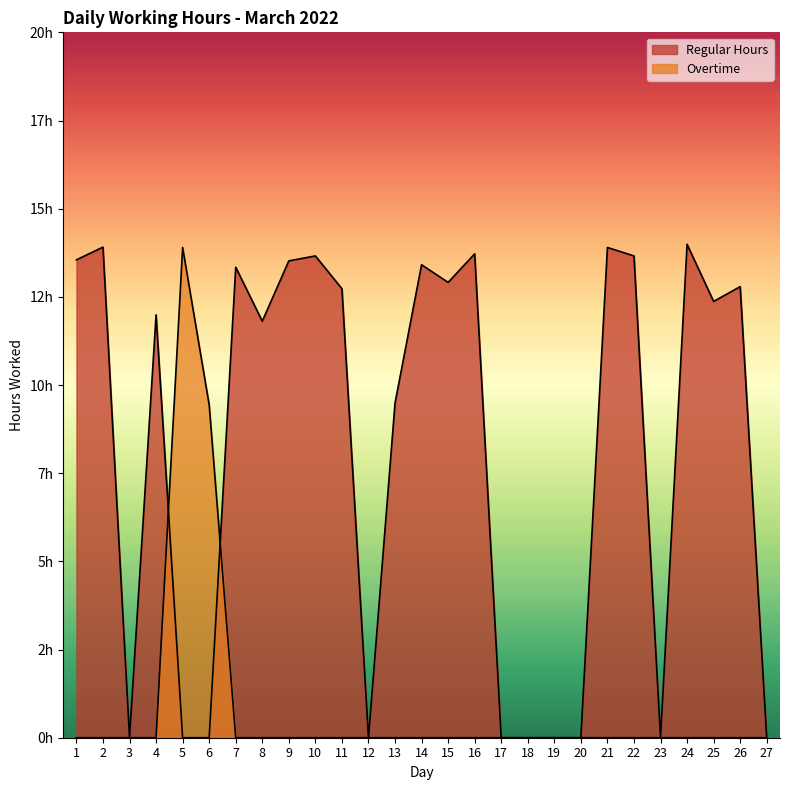

Reading left to right, list all the values displayed in this chart.

Regular Hours: 1=13.6	2=13.9	3=0.0	4=12.0	5=0.0	6=0.0	7=13.3	8=11.8	9=13.5	10=13.7	11=12.7	12=0.0	13=9.5	14=13.4	15=12.9	16=13.7	17=0.0	18=0.0	19=0.0	20=0.0	21=13.9	22=13.7	23=0.0	24=14.0	25=12.4	26=12.8	27=0.0
Overtime: 1=0.0	2=0.0	3=0.0	4=0.0	5=13.9	6=9.4	7=0.0	8=0.0	9=0.0	10=0.0	11=0.0	12=0.0	13=0.0	14=0.0	15=0.0	16=0.0	17=0.0	18=0.0	19=0.0	20=0.0	21=0.0	22=0.0	23=0.0	24=0.0	25=0.0	26=0.0	27=0.0